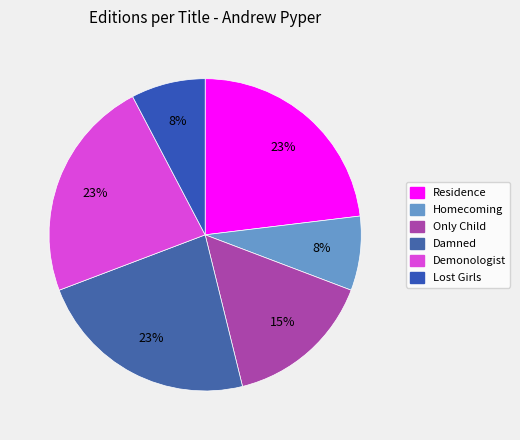

To the nearest percent, what percentage of the pie is Only Child?

15%